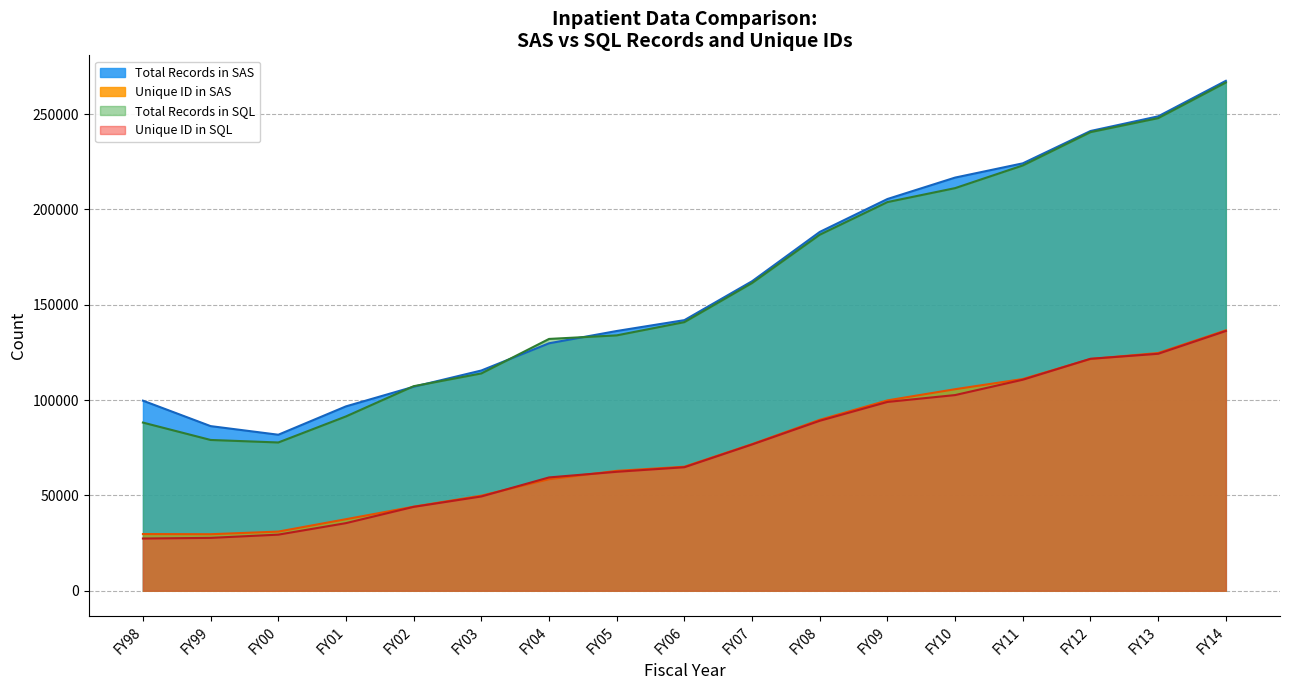

Which has a higher value, FY98 or FY11?

FY11